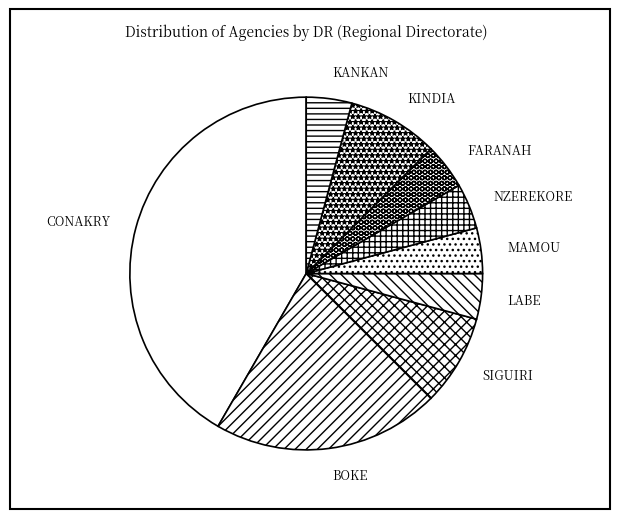

True or false: KINDIA accounts for 8% of the total.

True